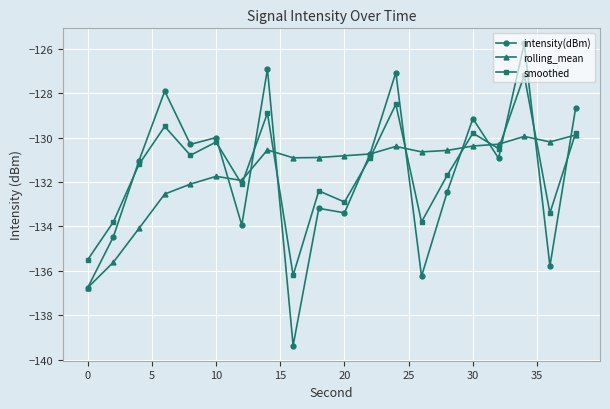

Which series ends up on top after the final intersection of smoothed and intensity(dBm)?

intensity(dBm)